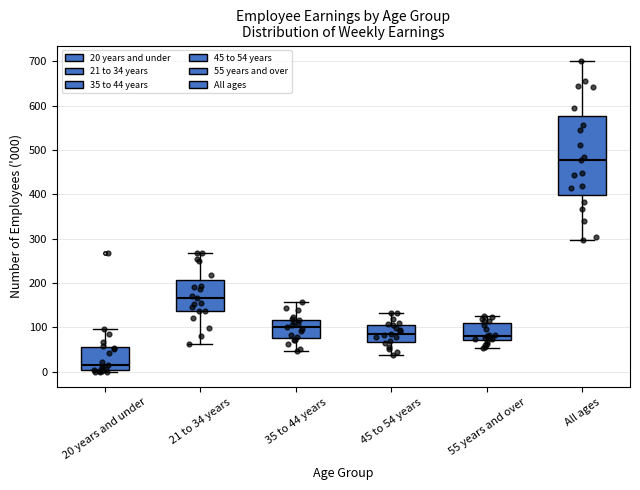

Reading left to right, transcribe this box plot: for each box, give where its median line is, the range the box spans, and where its two whiskers end, as read against the y-axis. The values are not printed on the chart, so give them approximately, as read against the axis.

20 years and under: median 20, box 0 to 60, whiskers 0 (just below the box's lower edge) to 100
21 to 34 years: median 170, box 140 to 210, whiskers 60 to 270
35 to 44 years: median 100, box 80 to 120, whiskers 50 to 160
45 to 54 years: median 90, box 70 to 110, whiskers 40 to 130
55 years and over: median 80, box 70 to 110, whiskers 50 to 130
All ages: median 480, box 400 to 580, whiskers 300 to 700